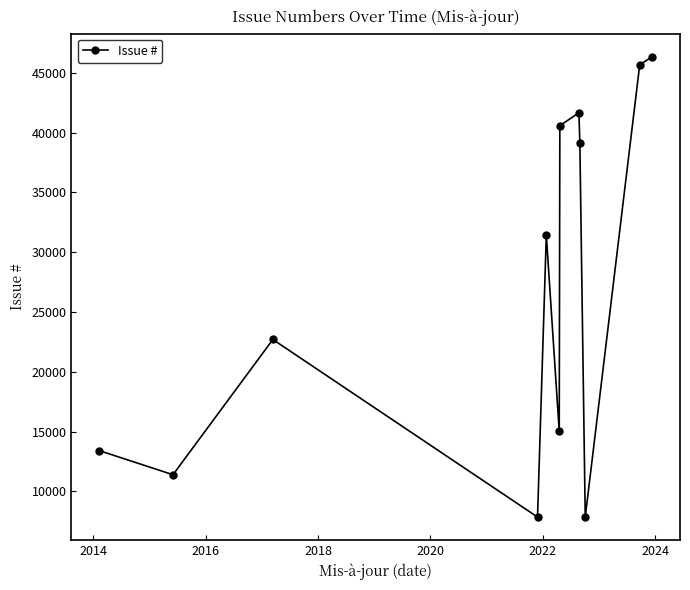

What is the greatest value displayed?

46341